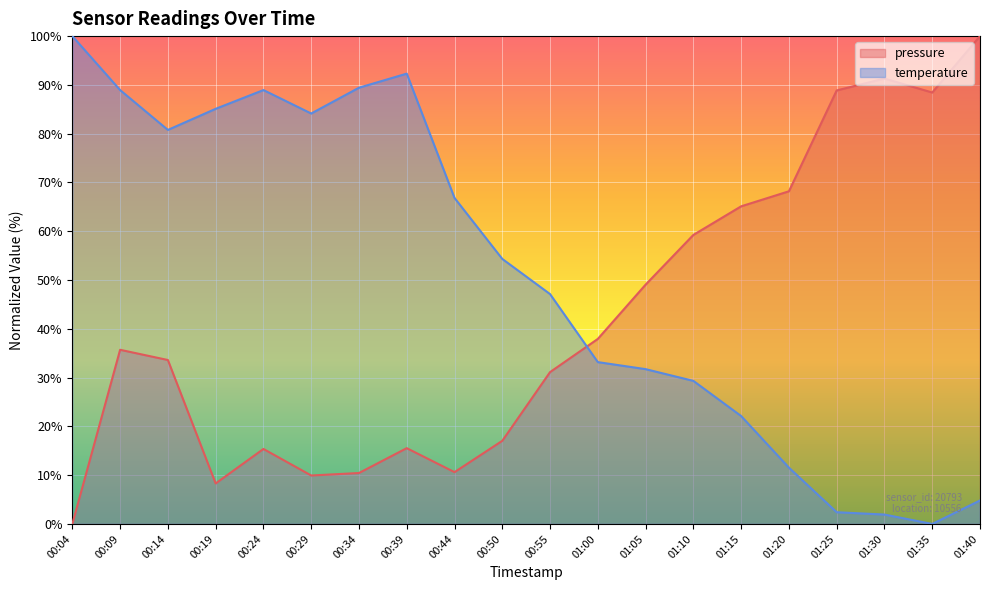

How many lines are shown in the chart?

2